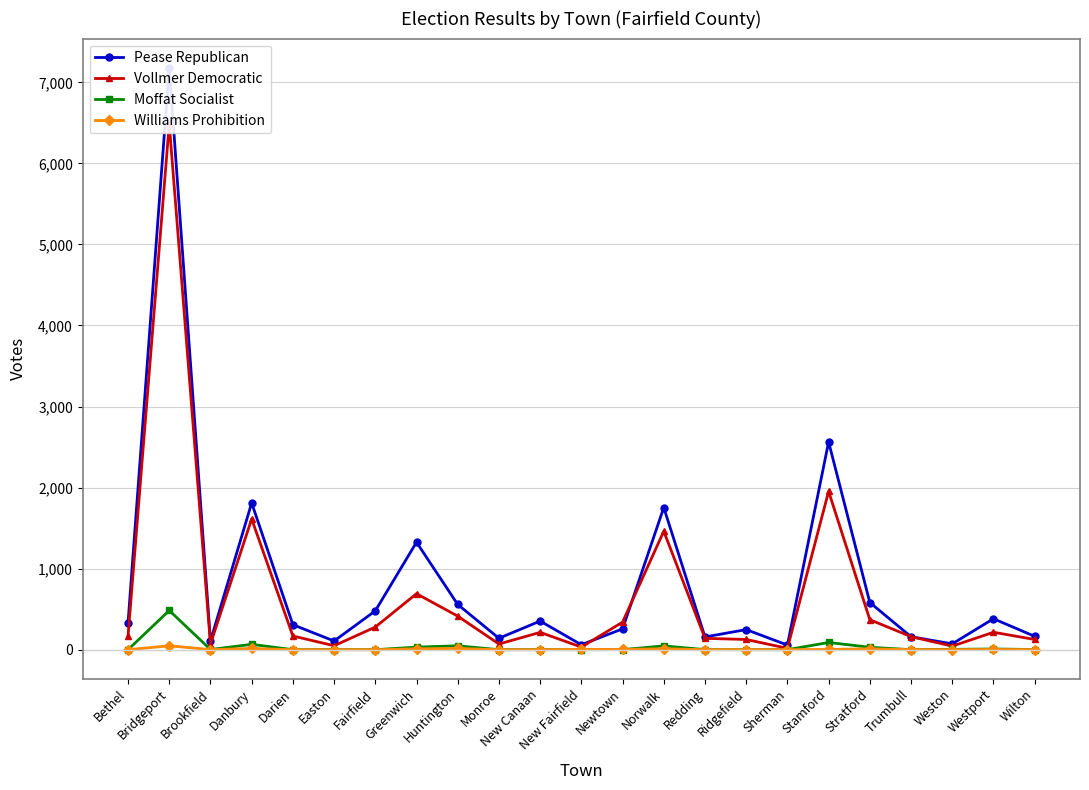

How many values in the Williams Prohibition series exceed 1?

10